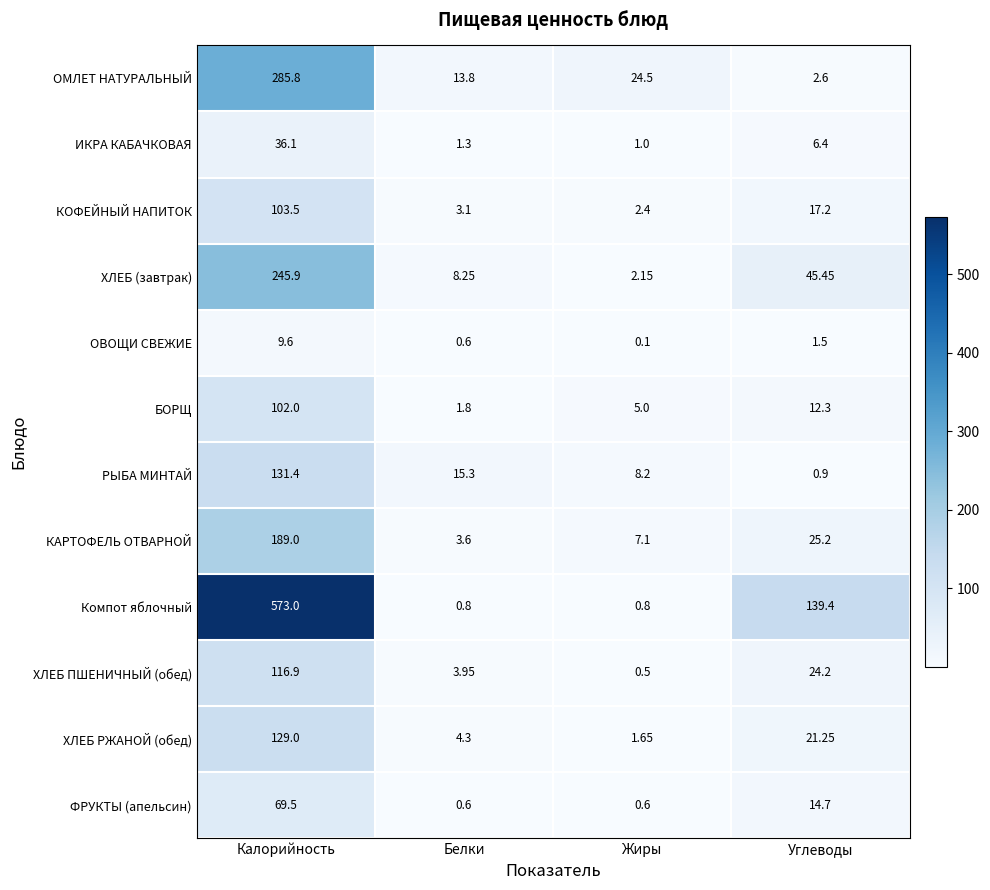

At which label is ОМЛЕТ НАТУРАЛЬНЫЙ closest to 144?

Жиры